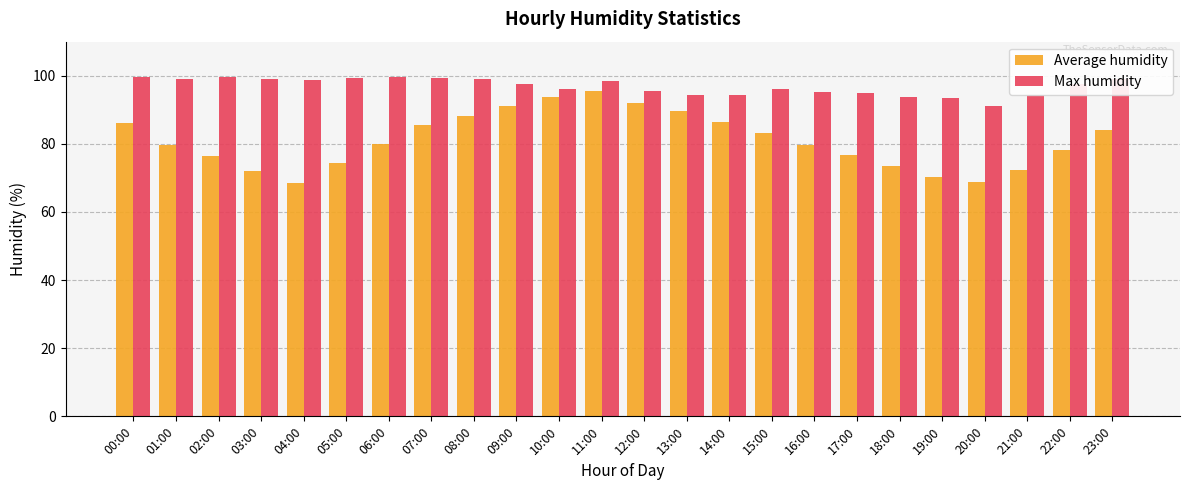

Which series changed the most between 06:00 and 20:00?

Average humidity